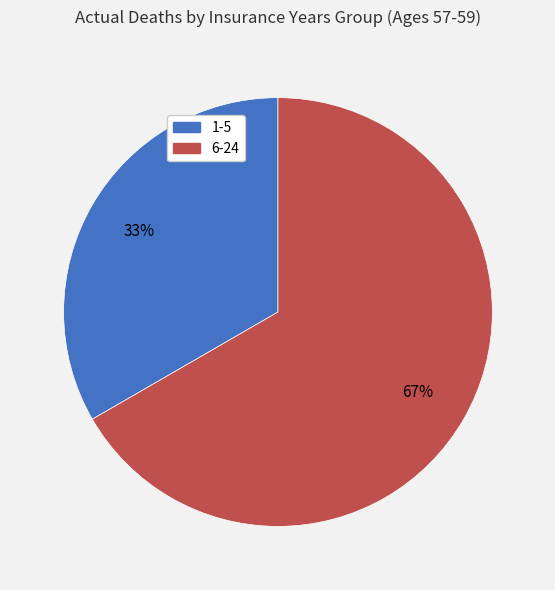

Do 6-24 and 1-5 together represent more than half of the pie?

Yes